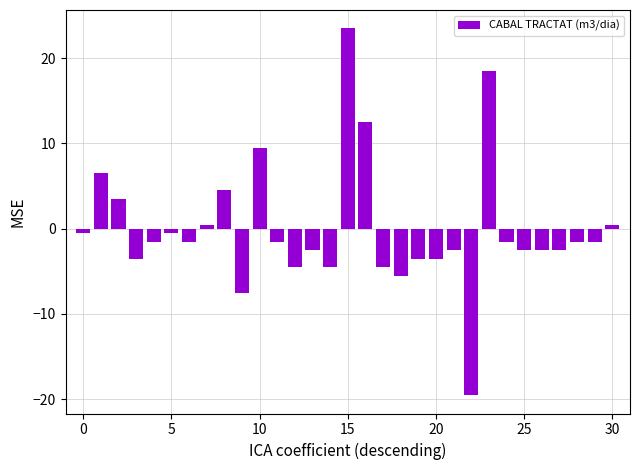

What is the minimum value shown in the chart?

-19.5